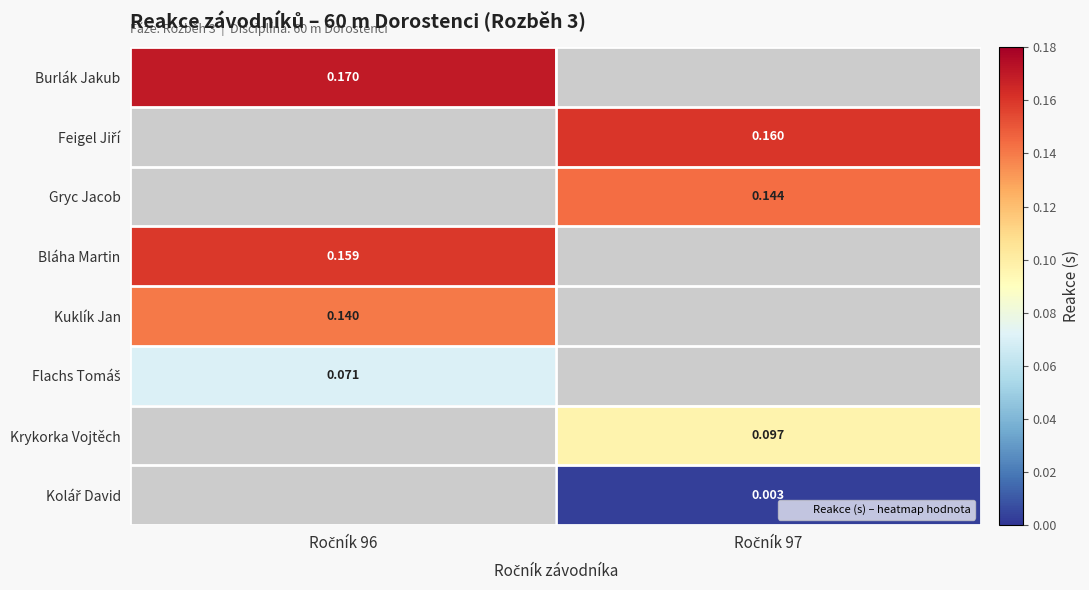

The Burlák Jakub series shows 0.2 at Ročník 96. True or false?

True